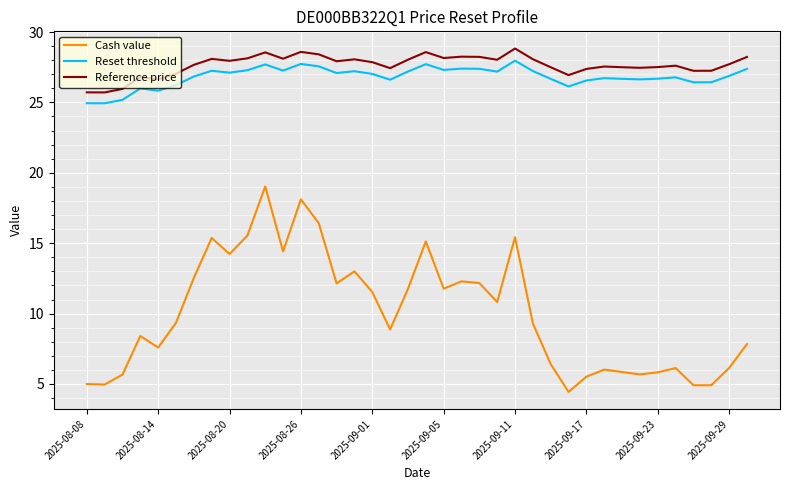

What is the highest value of the Reference price series?

28.8